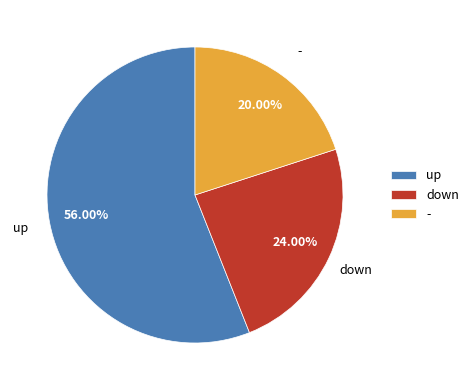

Combined, what portion of the pie is - and up?

76.0%